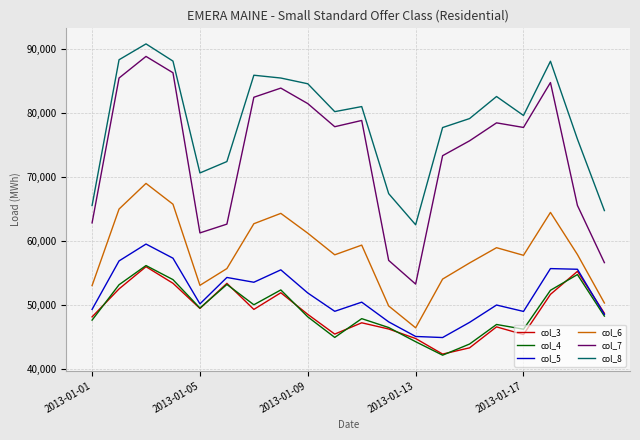

At how many categories does at least one series exceed 59788?

20